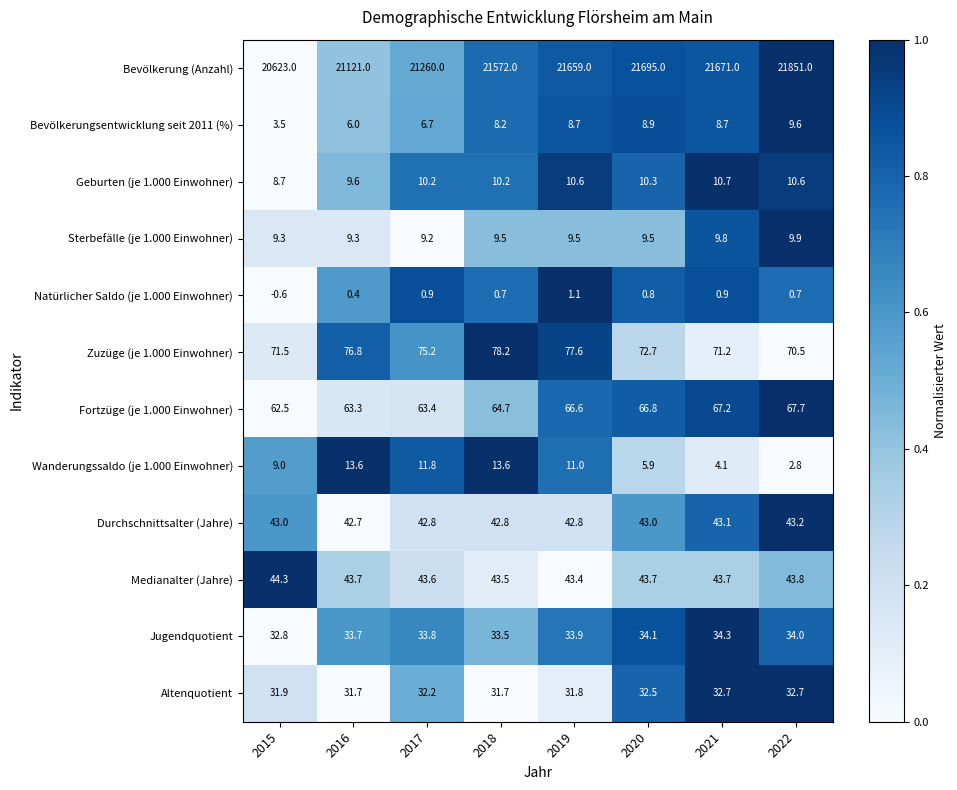

What is the difference between the highest and lowest values at 2015?

20623.6